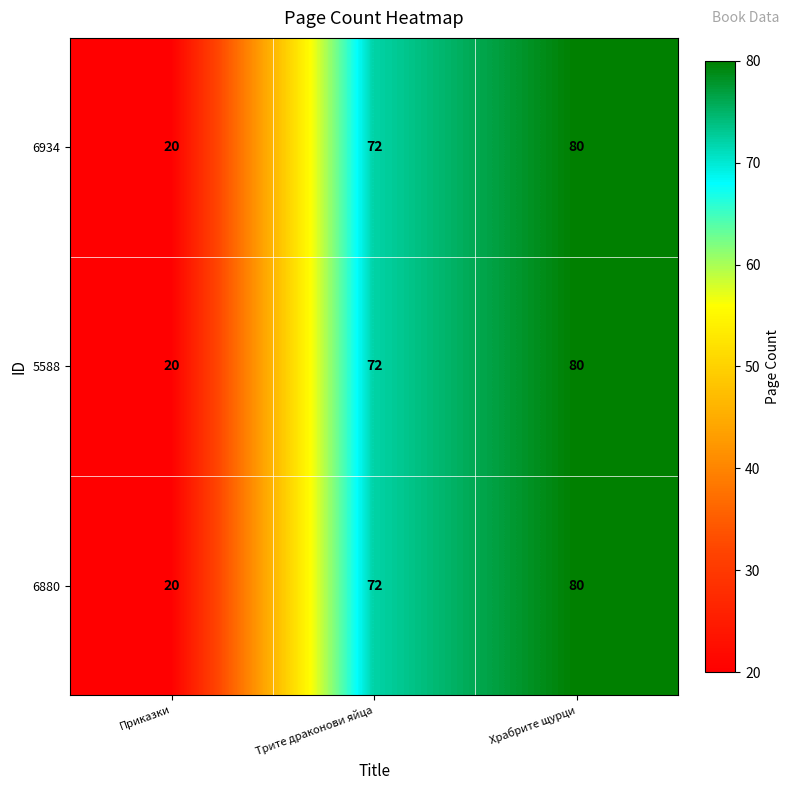

What is the difference between the maximum and minimum values in the 5588 series?

60